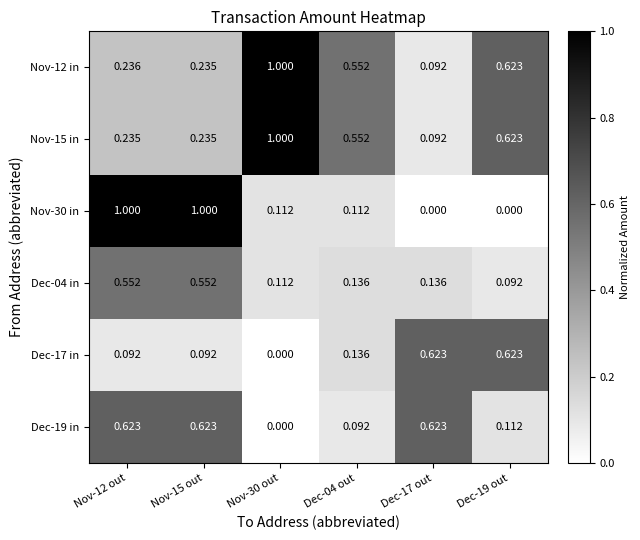

Count the number of categories in the chart.

6